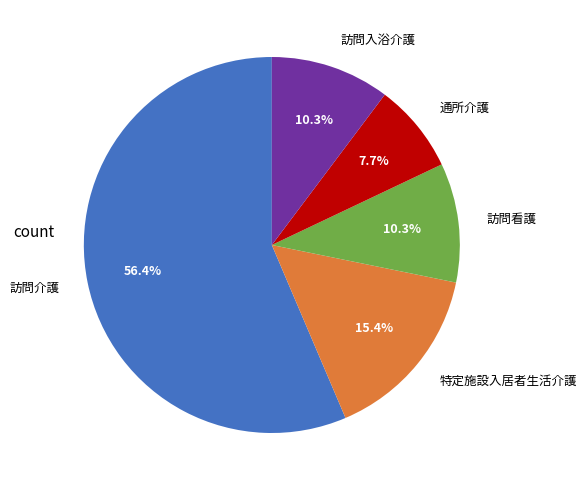

What is the ratio of the value at 特定施設入居者生活介護 to the value at 訪問介護?

0.3